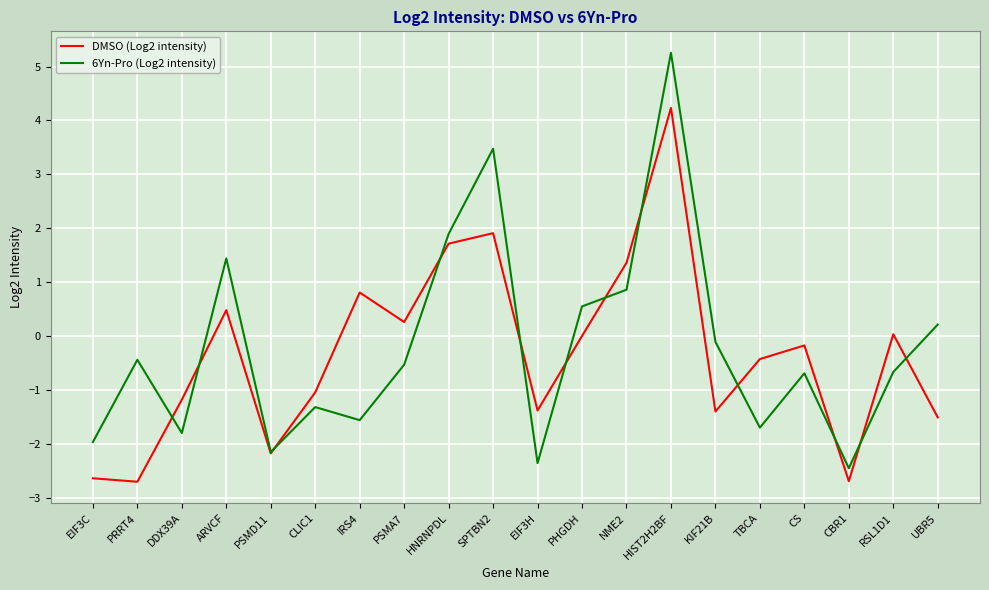

The value of DMSO (Log2 intensity) at HIST2H2BF is 4.2. True or false?

True